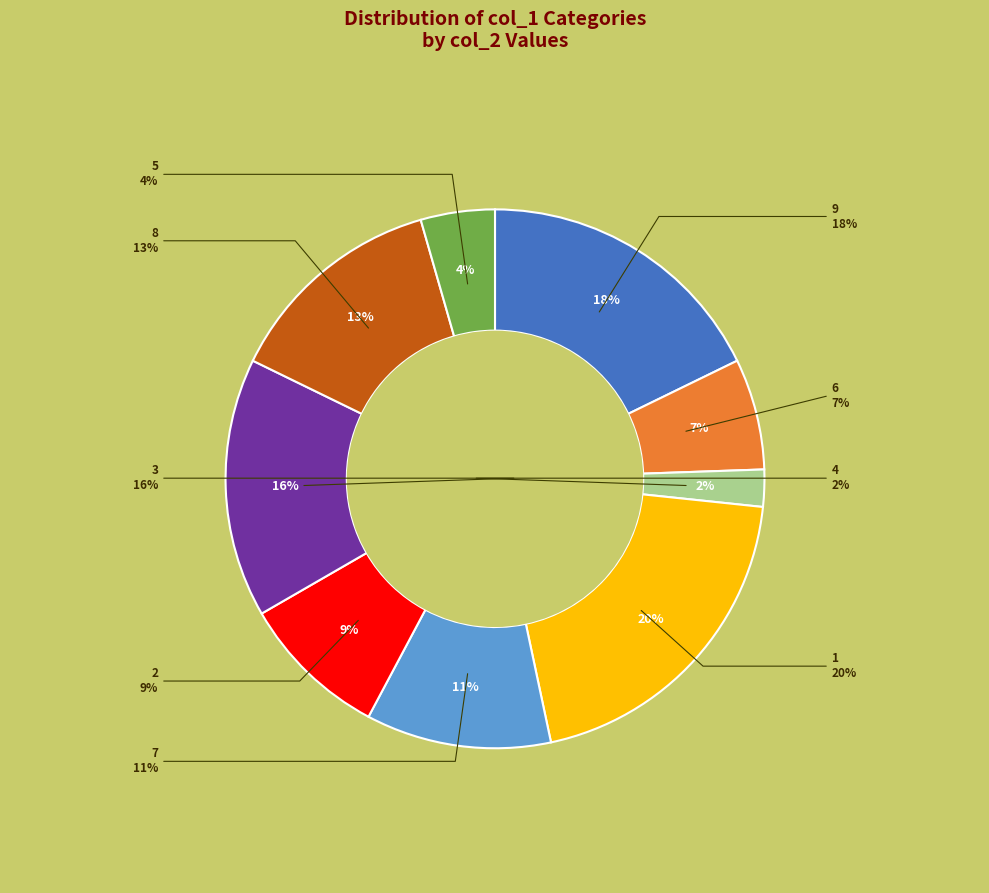

Count the number of slices in the pie.

9